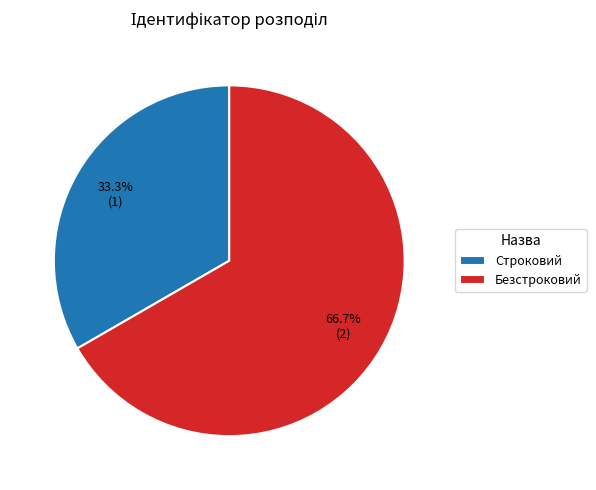

What percentage do Строковий and Безстроковий together represent?

100.0%